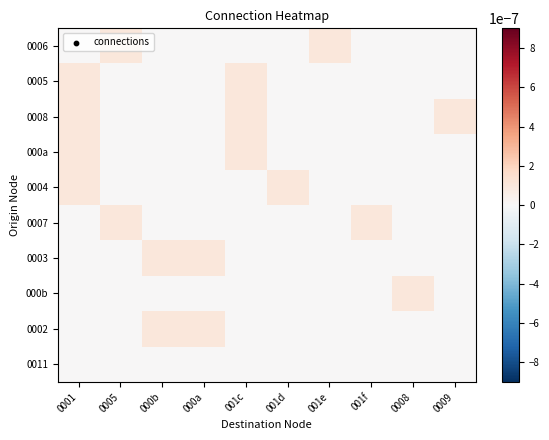

Reading left to right, extract all data points from this chart.

0006: 0001=0.0	0005=0.0	000b=0.0	000a=0.0	001c=0.0	001d=0.0	001e=0.0	001f=0.0	0008=0.0	0009=0.0
0005: 0001=0.0	0005=0.0	000b=0.0	000a=0.0	001c=0.0	001d=0.0	001e=0.0	001f=0.0	0008=0.0	0009=0.0
0008: 0001=0.0	0005=0.0	000b=0.0	000a=0.0	001c=0.0	001d=0.0	001e=0.0	001f=0.0	0008=0.0	0009=0.0
000a: 0001=0.0	0005=0.0	000b=0.0	000a=0.0	001c=0.0	001d=0.0	001e=0.0	001f=0.0	0008=0.0	0009=0.0
0004: 0001=0.0	0005=0.0	000b=0.0	000a=0.0	001c=0.0	001d=0.0	001e=0.0	001f=0.0	0008=0.0	0009=0.0
0007: 0001=0.0	0005=0.0	000b=0.0	000a=0.0	001c=0.0	001d=0.0	001e=0.0	001f=0.0	0008=0.0	0009=0.0
0003: 0001=0.0	0005=0.0	000b=0.0	000a=0.0	001c=0.0	001d=0.0	001e=0.0	001f=0.0	0008=0.0	0009=0.0
000b: 0001=0.0	0005=0.0	000b=0.0	000a=0.0	001c=0.0	001d=0.0	001e=0.0	001f=0.0	0008=0.0	0009=0.0
0002: 0001=0.0	0005=0.0	000b=0.0	000a=0.0	001c=0.0	001d=0.0	001e=0.0	001f=0.0	0008=0.0	0009=0.0
0011: 0001=0.0	0005=0.0	000b=0.0	000a=0.0	001c=0.0	001d=0.0	001e=0.0	001f=0.0	0008=0.0	0009=0.0